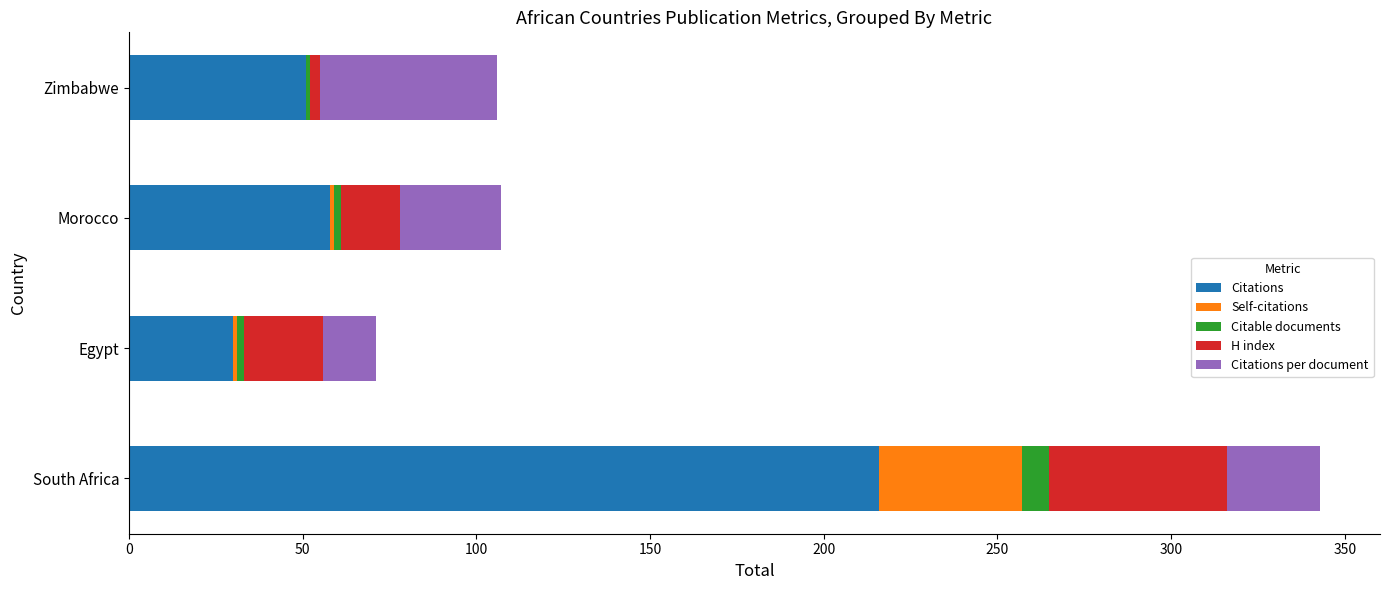

Count the number of data series in this chart.

5